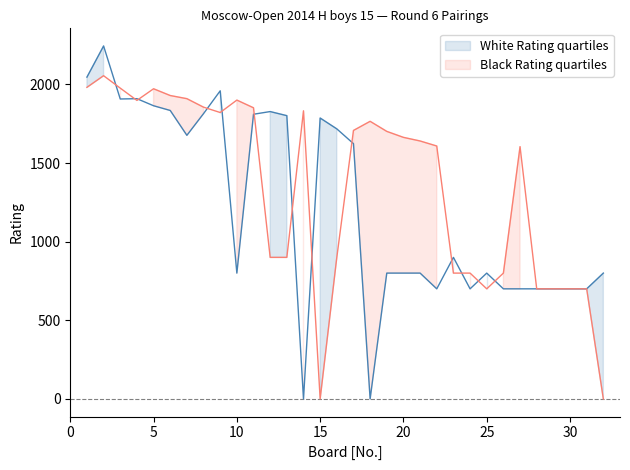

True or false: Black Rating has more than 2 interior local peaks.

True